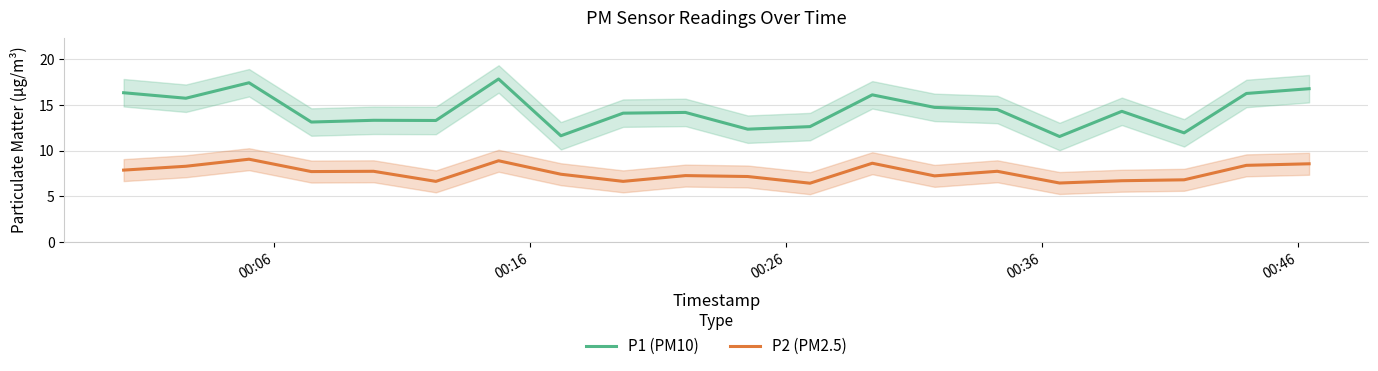

What is the lowest value of the P2 (PM2.5) series?

6.5